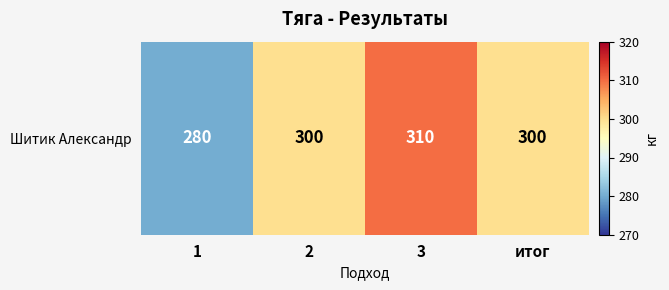

Rank the categories by value from highest to lowest.

3, 2, итог, 1